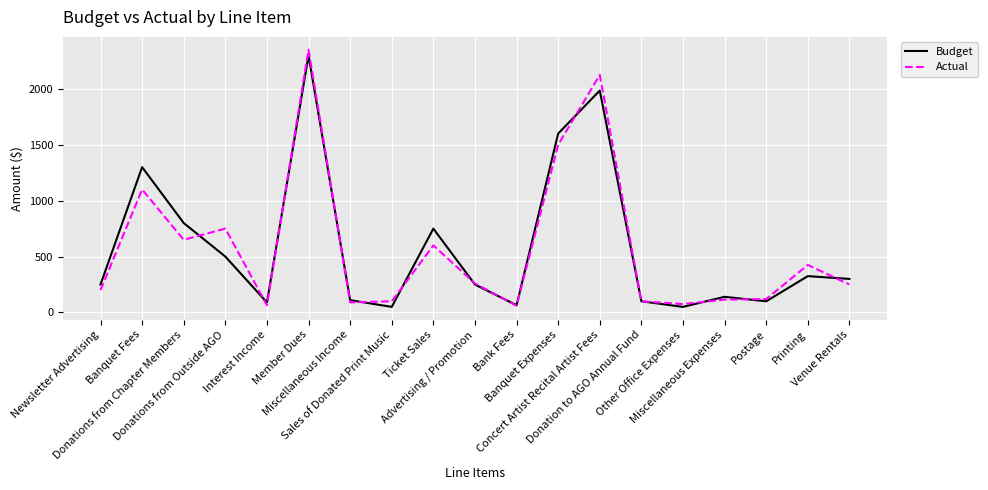

What is the greatest value displayed?

2350